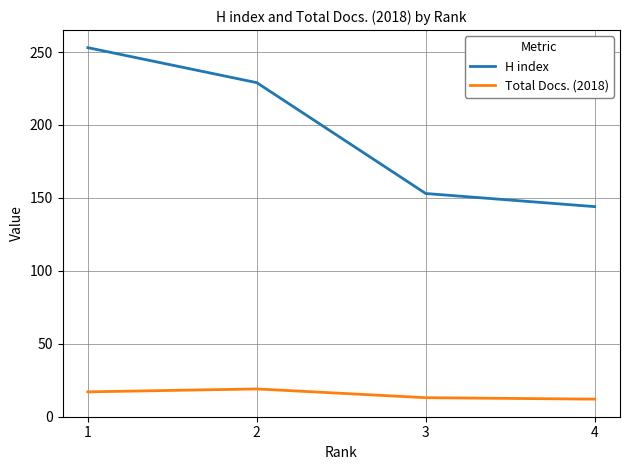

Where does the H index series first go above 229?

1